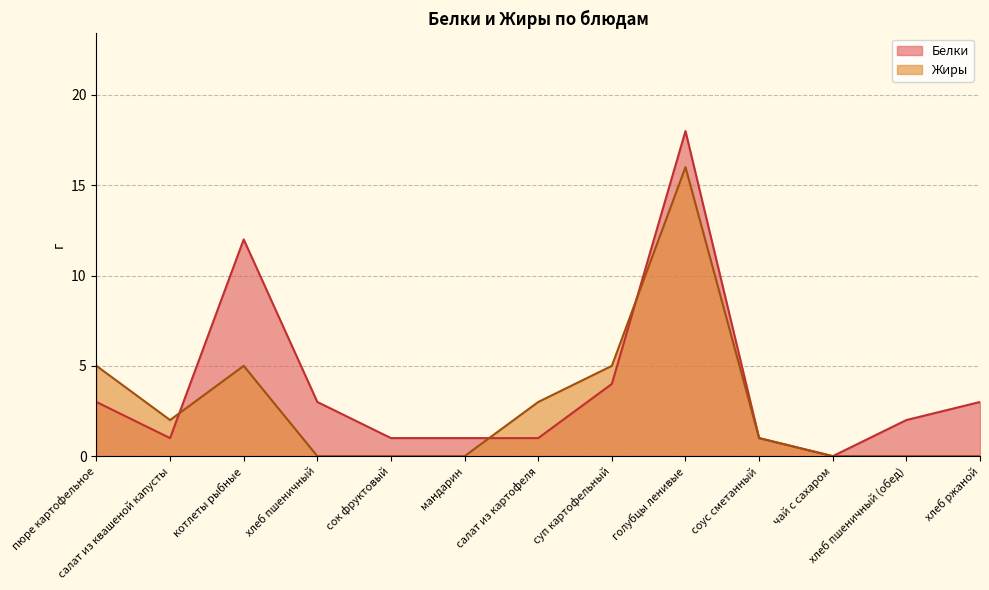

What is the average value of the Жиры series?

3